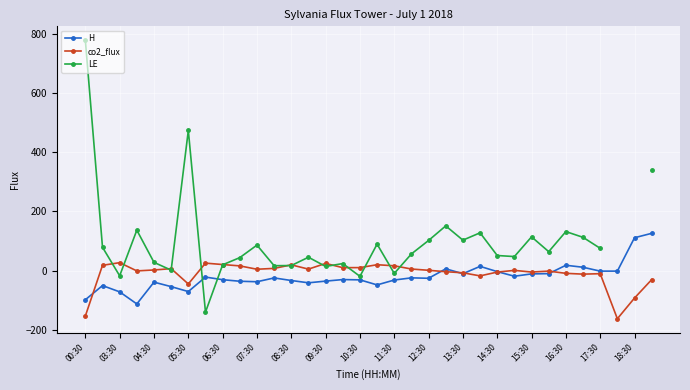

True or false: co2_flux and LE intersect in this chart.

True